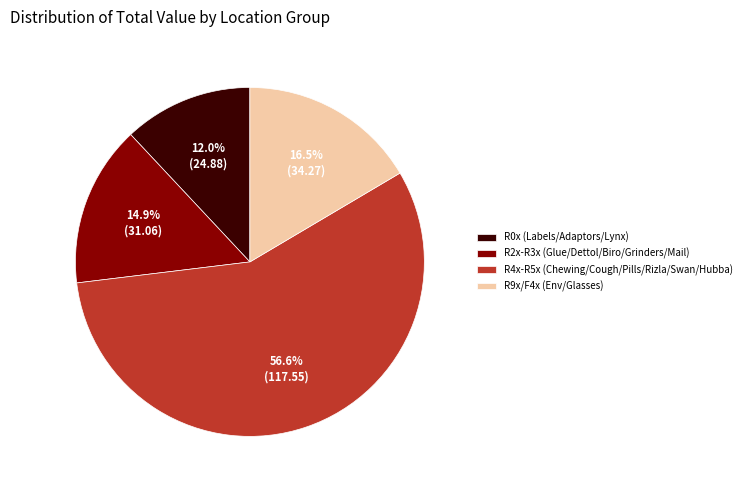

Do R0x (Labels/Adaptors/Lynx) and R4x-R5x (Chewing/Cough/Pills/Rizla/Swan/Hubba) together represent more than half of the pie?

Yes